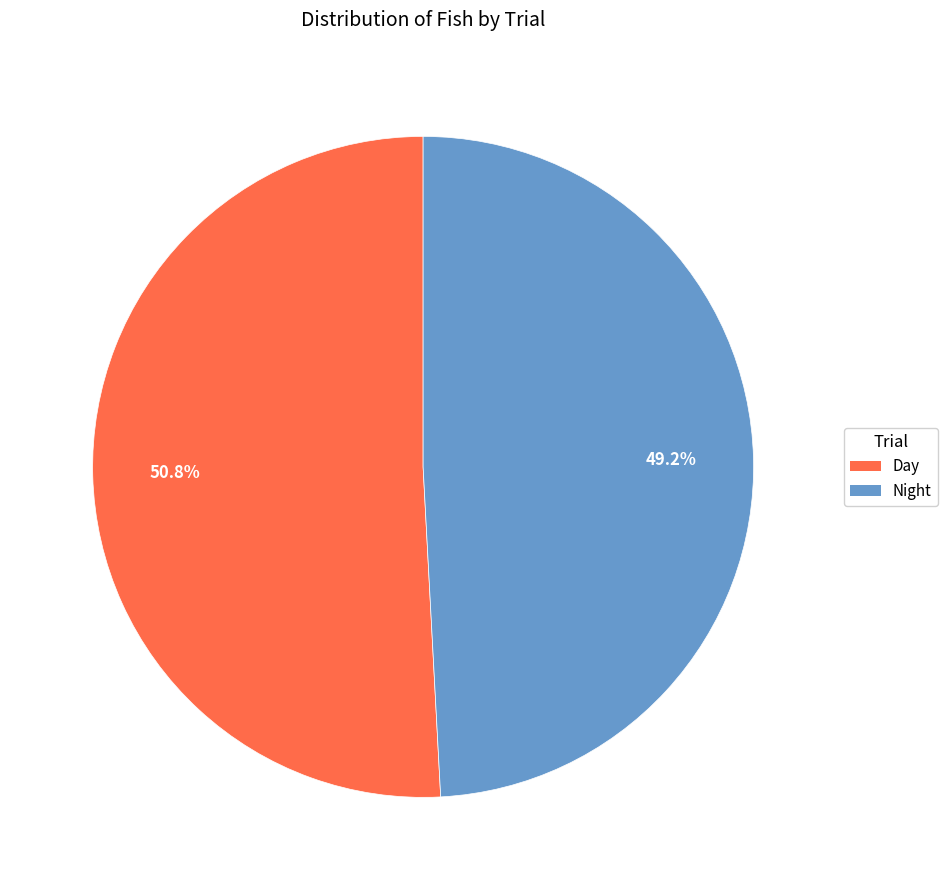

To the nearest percent, what is the difference between the largest and smallest slice percentages?

2%